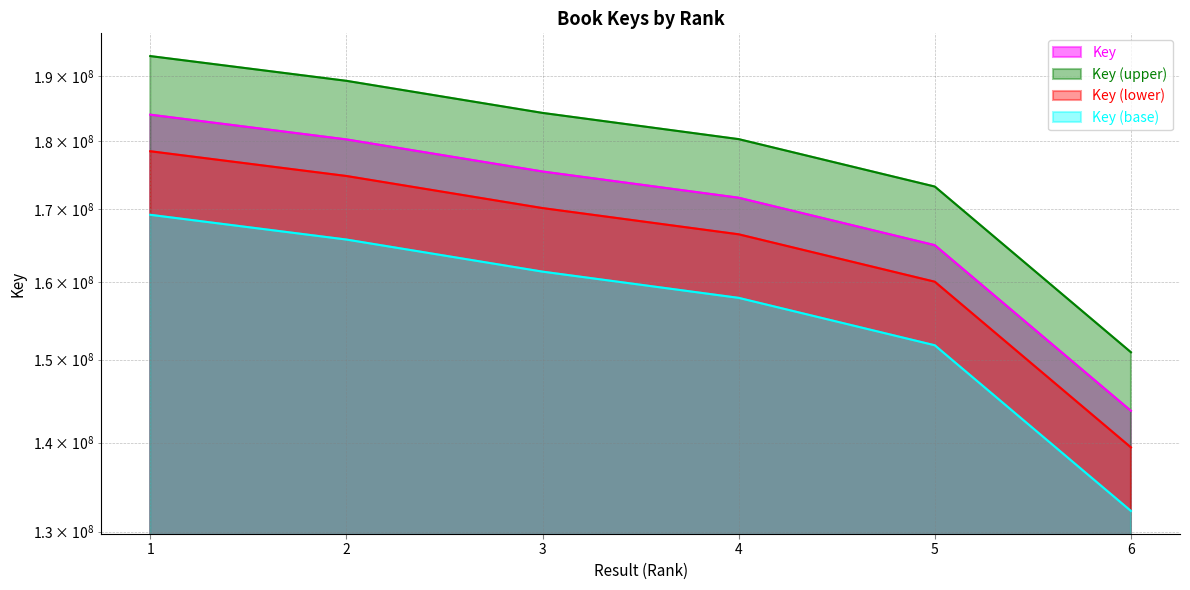

Reading left to right, list all the values displayed in this chart.

1=178440698.5	2=174801613.5	3=170191758.4	4=166515807.6	5=160067298.0	6=139438393.4